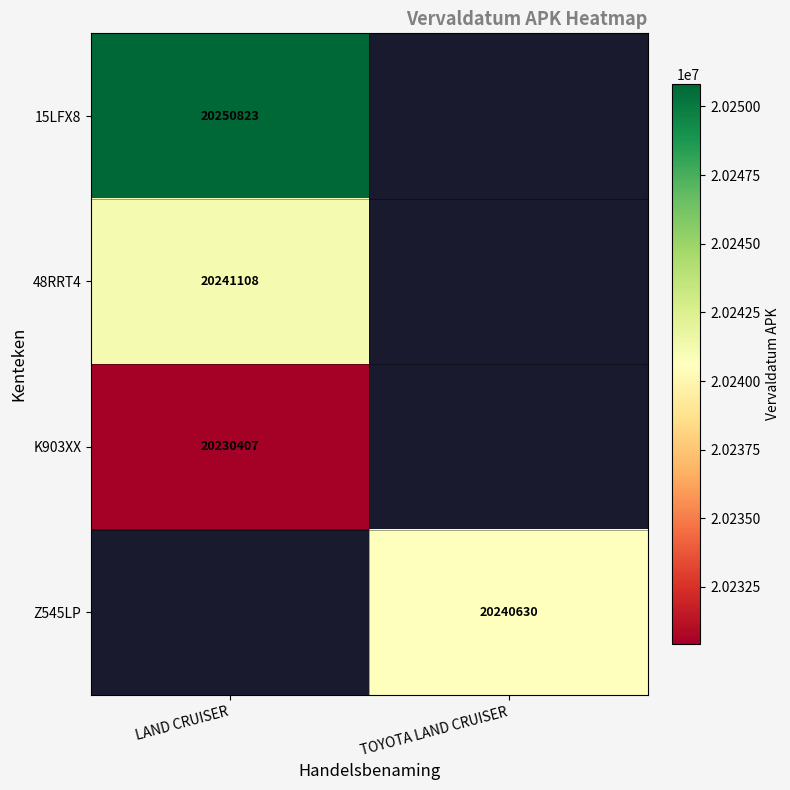

How many series are shown in this chart?

4